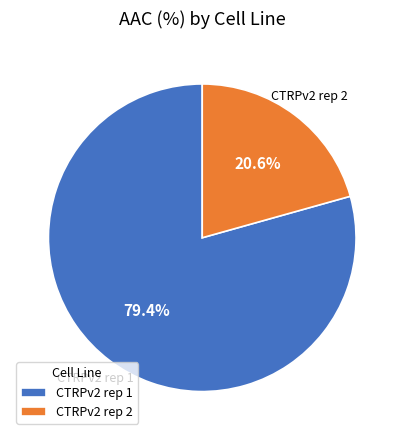

Which category has the smallest portion of the pie?

CTRPv2 rep 2